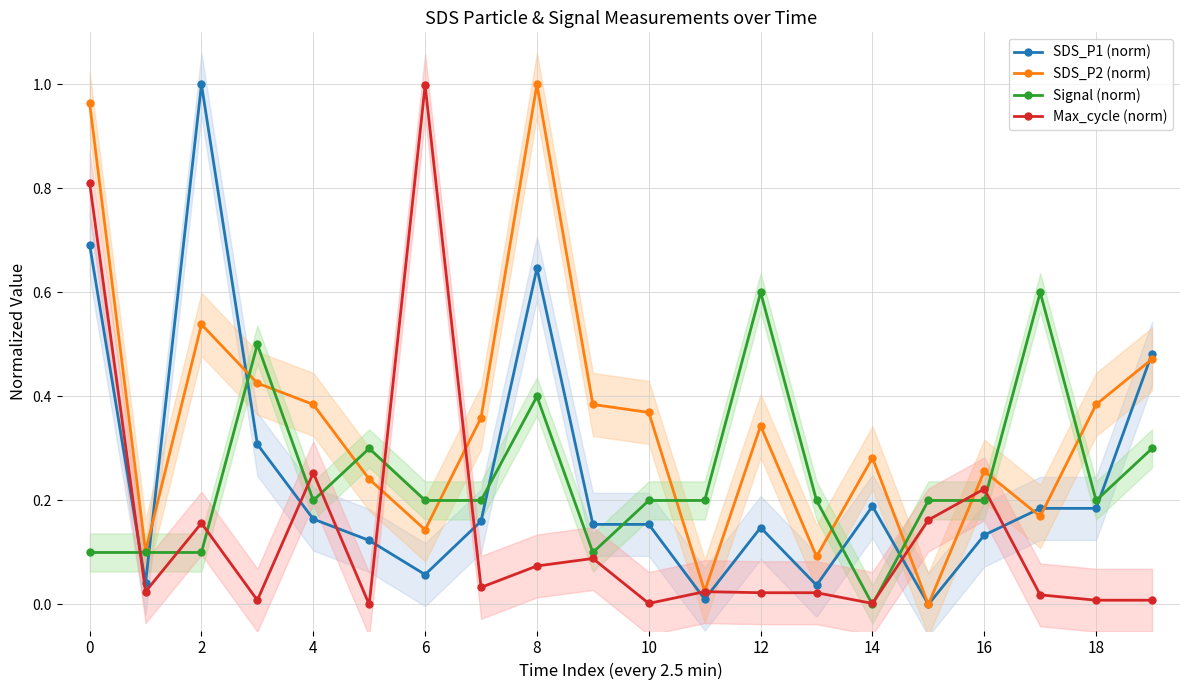

True or false: Max_cycle (norm) and SDS_P1 (norm) cross at least once.

True